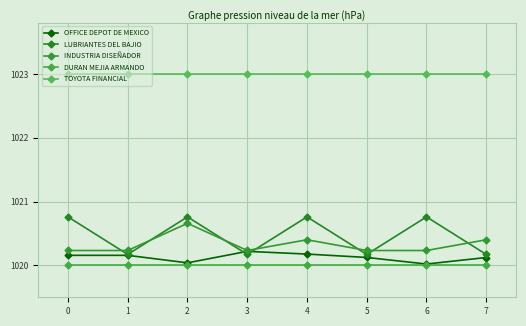

What is the value of the LUBRIANTES DEL BAJIO point at the 5th from the left?

1020.8